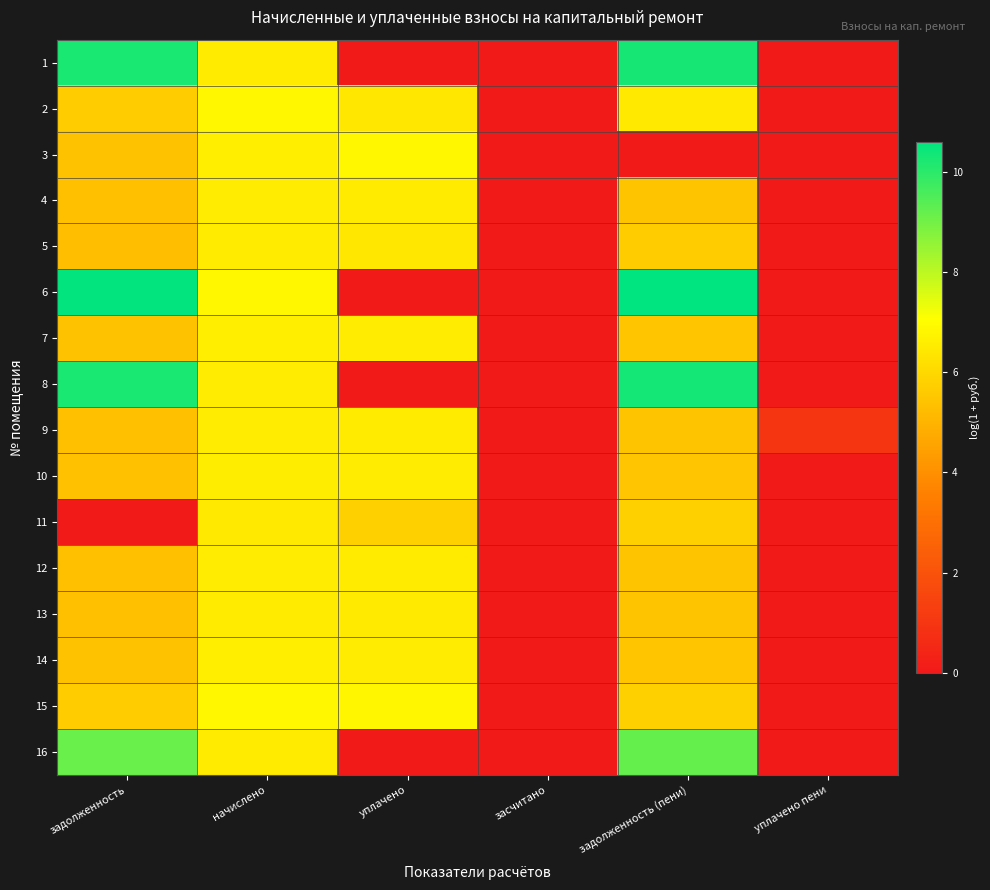

At which category is the sum across all series the highest?

начислено